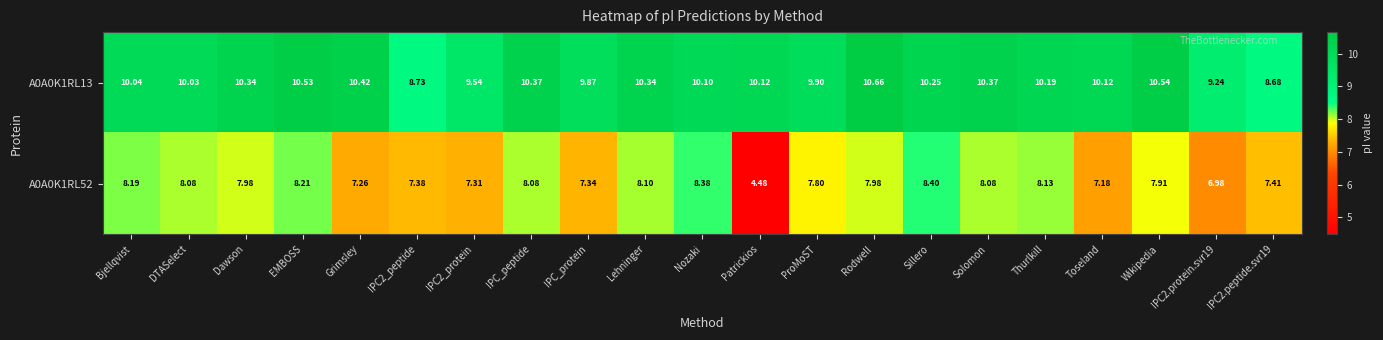

At which label does A0A0K1RL52 first exceed 7?

Bjellqvist